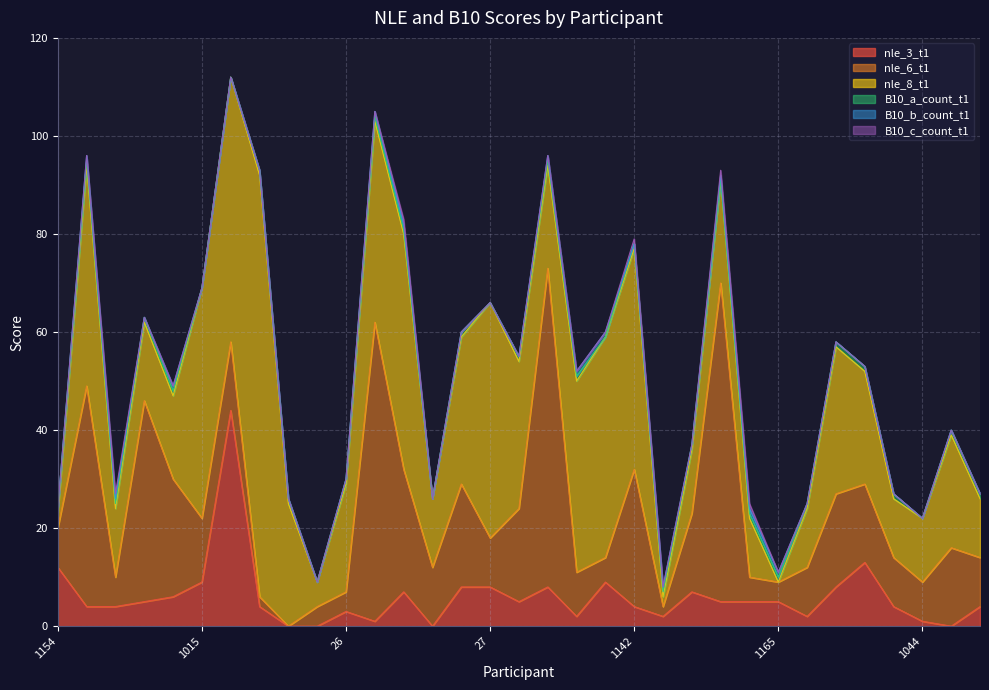

Reading left to right, what are all the values shown in this chart?

nle_3_t1: 12	4	4	5	6	9	44	4	0	0	3	1	7	0	8	8	5	8	2	9	4	2	7	5	5	5	2	8	13	4	1	0	4
nle_6_t1: 8	45	6	41	24	13	14	2	0	4	4	61	25	12	21	10	19	65	9	5	28	2	16	65	5	4	10	19	16	10	8	16	10
nle_8_t1: 3	45	14	16	17	47	54	86	25	5	22	41	48	14	30	48	30	21	39	45	45	2	13	21	12	0	12	30	23	12	13	23	12
B10_a_count_t1: 1	1	1	1	1	0	0	1	1	0	1	1	1	0	1	0	1	1	1	0	1	1	1	0	1	1	1	1	1	1	0	1	1
B10_b_count_t1: 0	1	1	0	1	0	0	0	0	0	0	1	1	0	0	0	0	1	1	1	0	1	0	1	1	1	0	0	0	0	0	0	0
B10_c_count_t1: 0	0	1	0	0	0	0	0	0	0	0	0	1	0	0	0	0	0	0	0	1	0	0	1	1	0	0	0	0	0	0	0	0